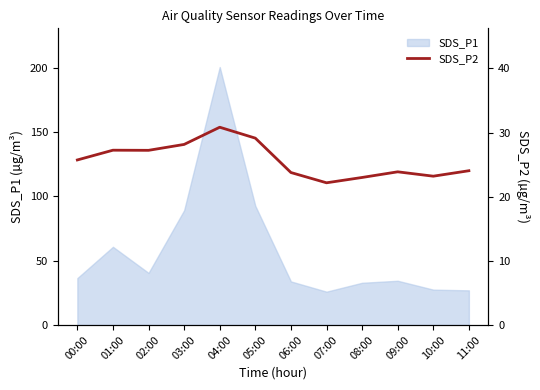

Does the chart have visible grid lines?

No